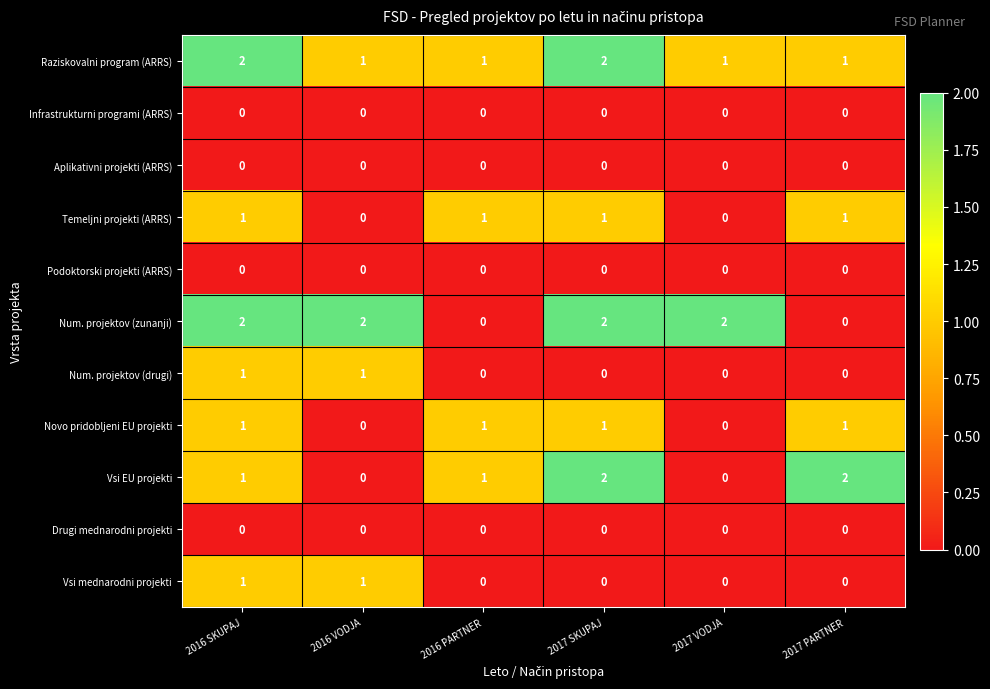

True or false: Num. projektov (zunanji) has a value of 1 at 2016 SKUPAJ.

False